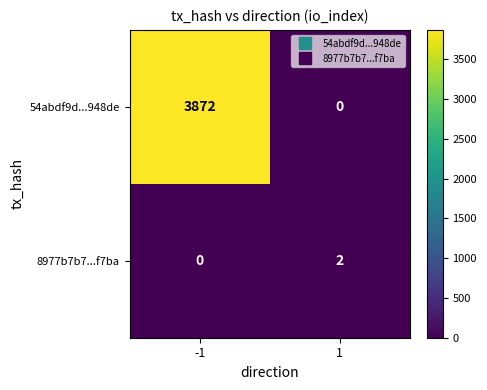

Count the number of categories in the chart.

2